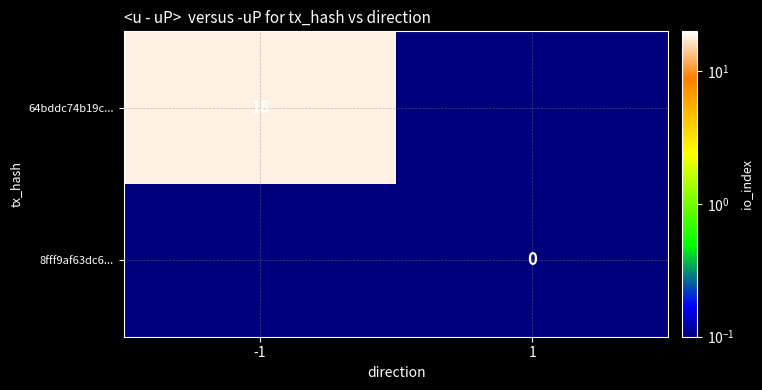

Is it true that 64bddc74b19c... equals 8.2 at -1?

False